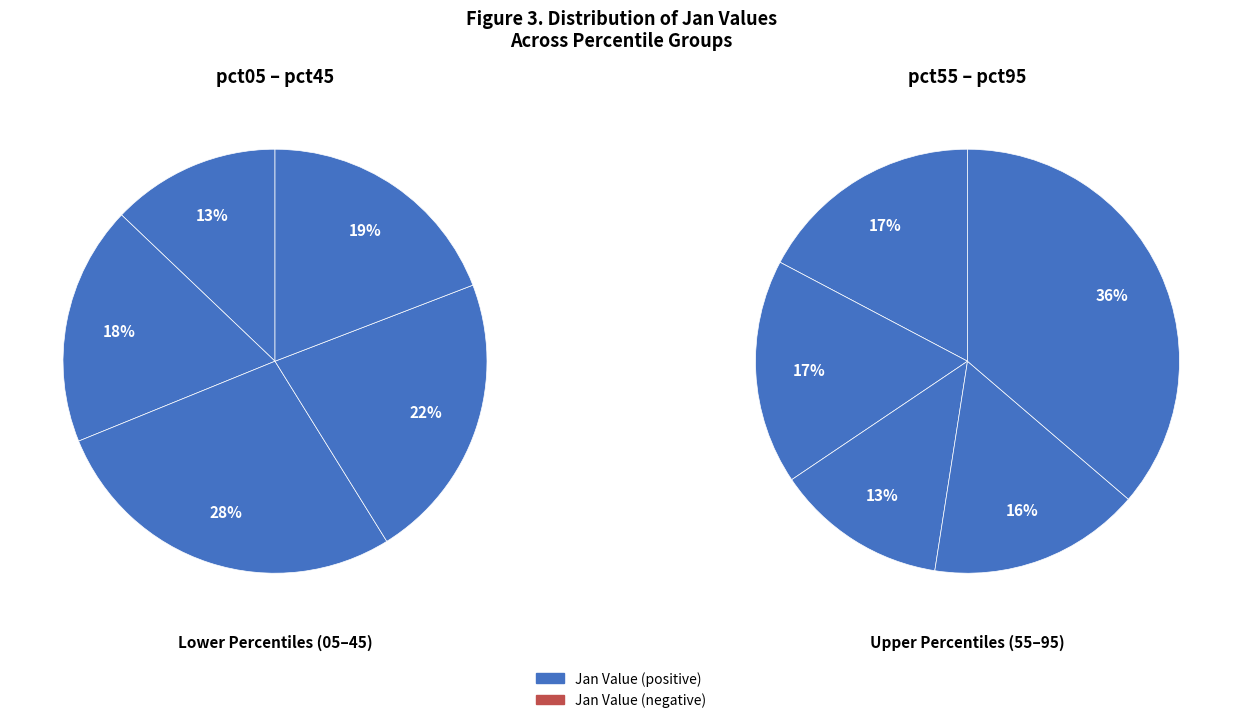

Is there a majority slice in this chart?

No